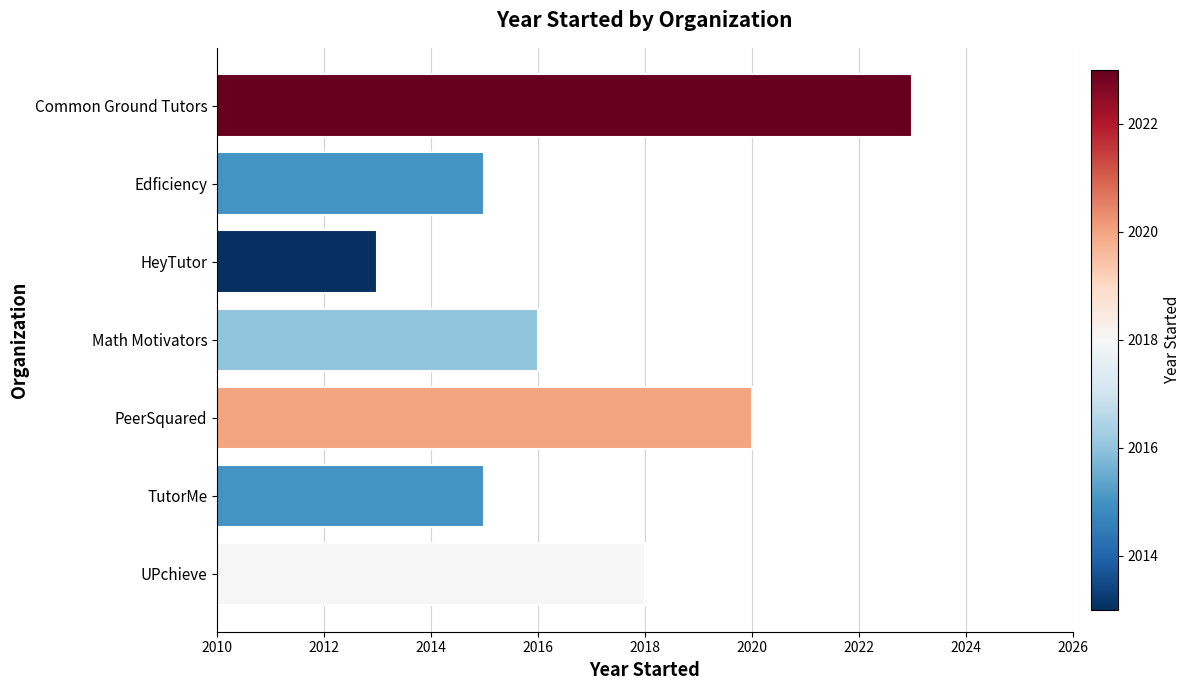

What is the maximum value shown in the chart?

2023